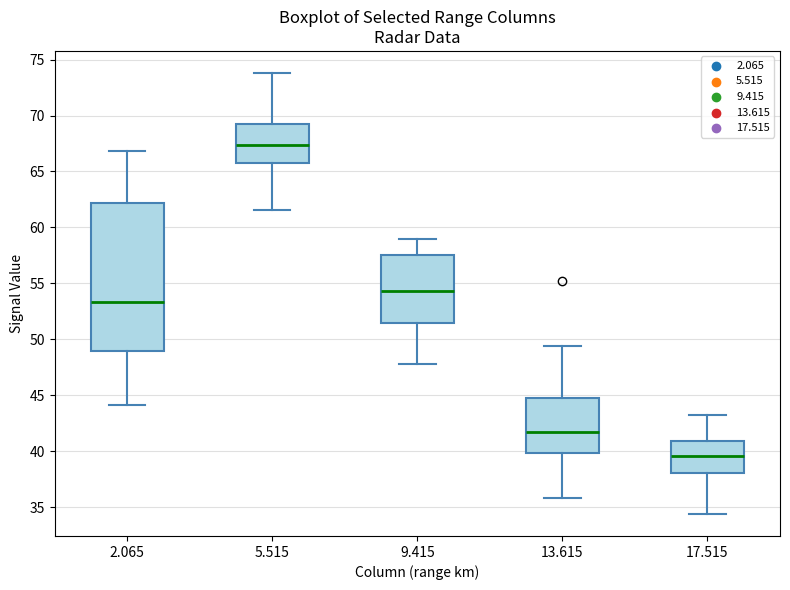

Which box is the tallest, from its lower edge to its upper edge?

2.065